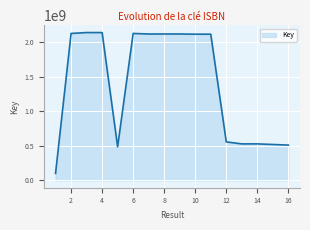

What is the greatest value displayed?

2140933881